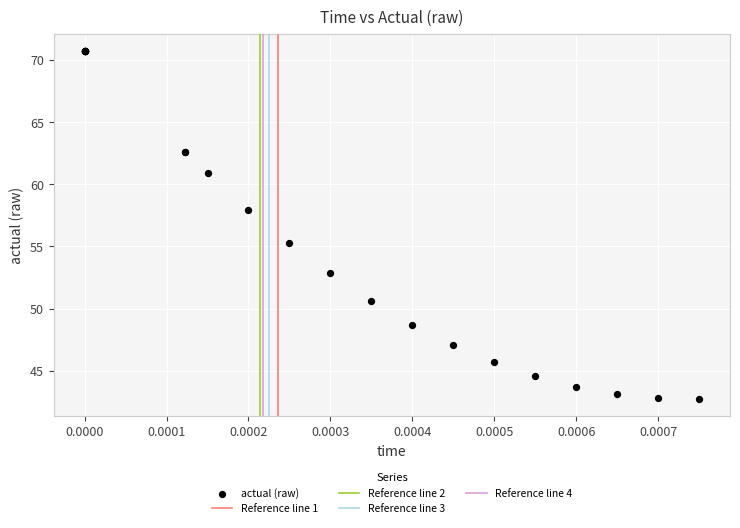

What Y value in the scatter plot is closest to 56?

55.3